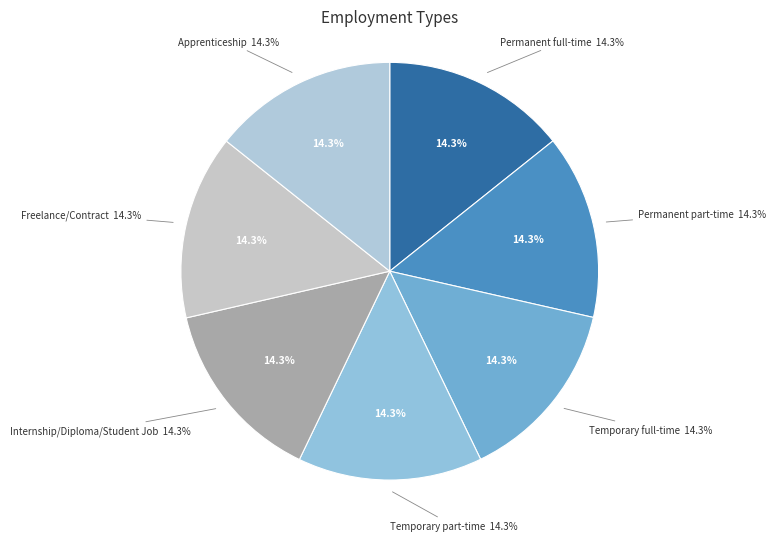

Which category has the smallest portion of the pie?

Permanent full-time